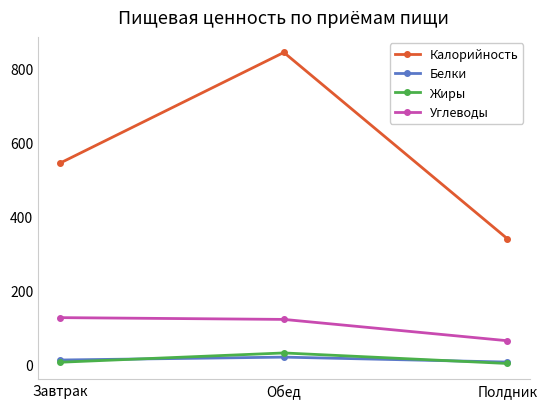

What is the label of the 1st point from the right?

Полдник